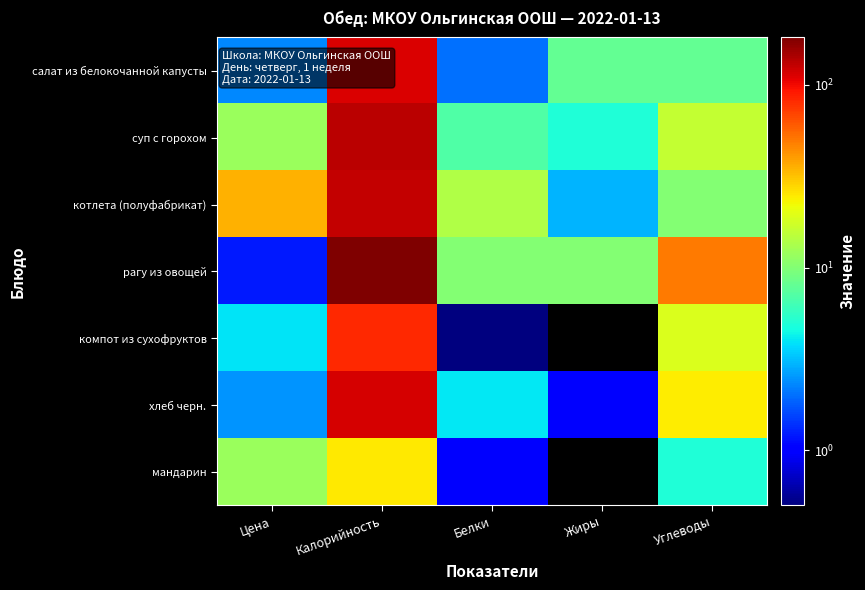

Which label corresponds to the largest value in the chart?

Калорийность